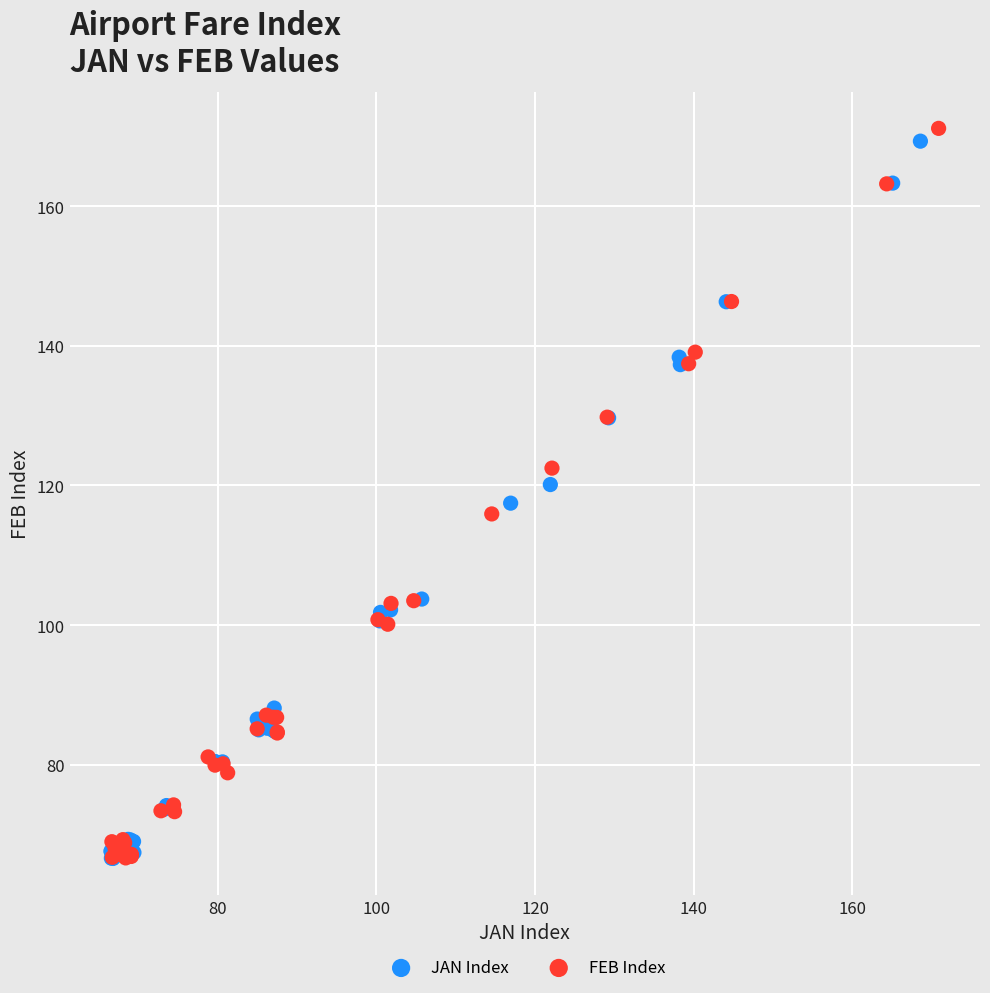

Which series has the widest spread of Y values?

FEB Index